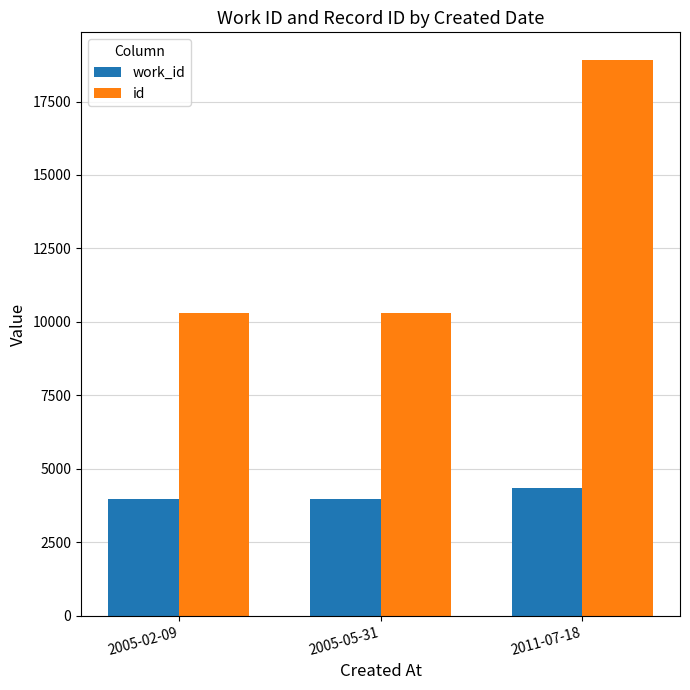

Which series has the widest spread of values?

id